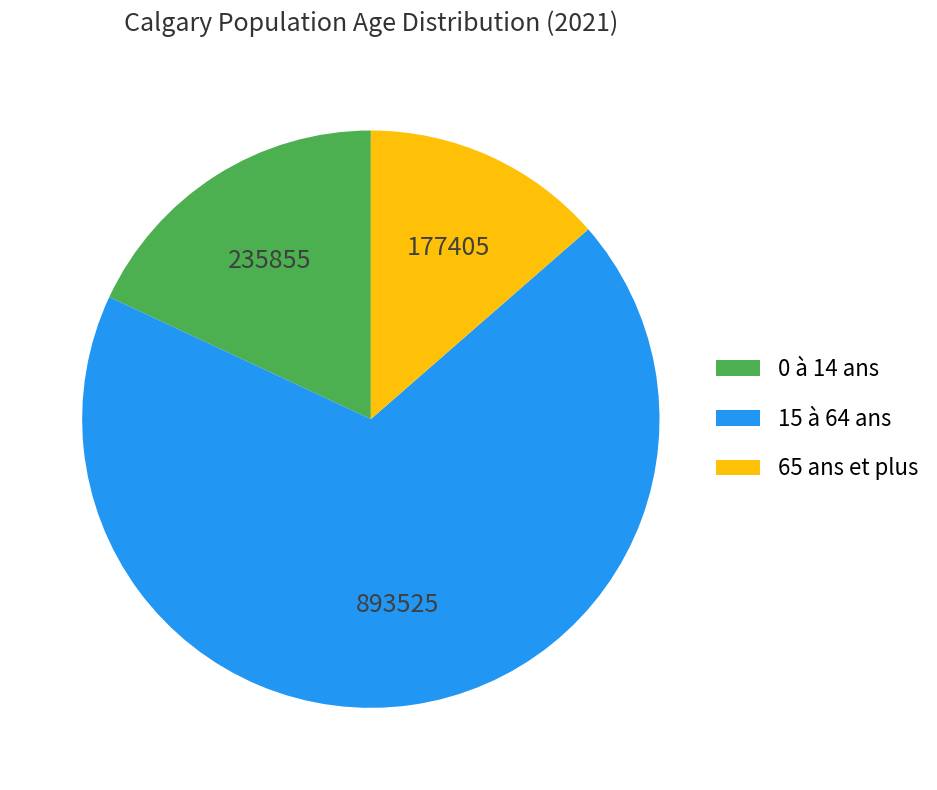

Do 65 ans et plus and 15 à 64 ans together represent more than half of the pie?

Yes